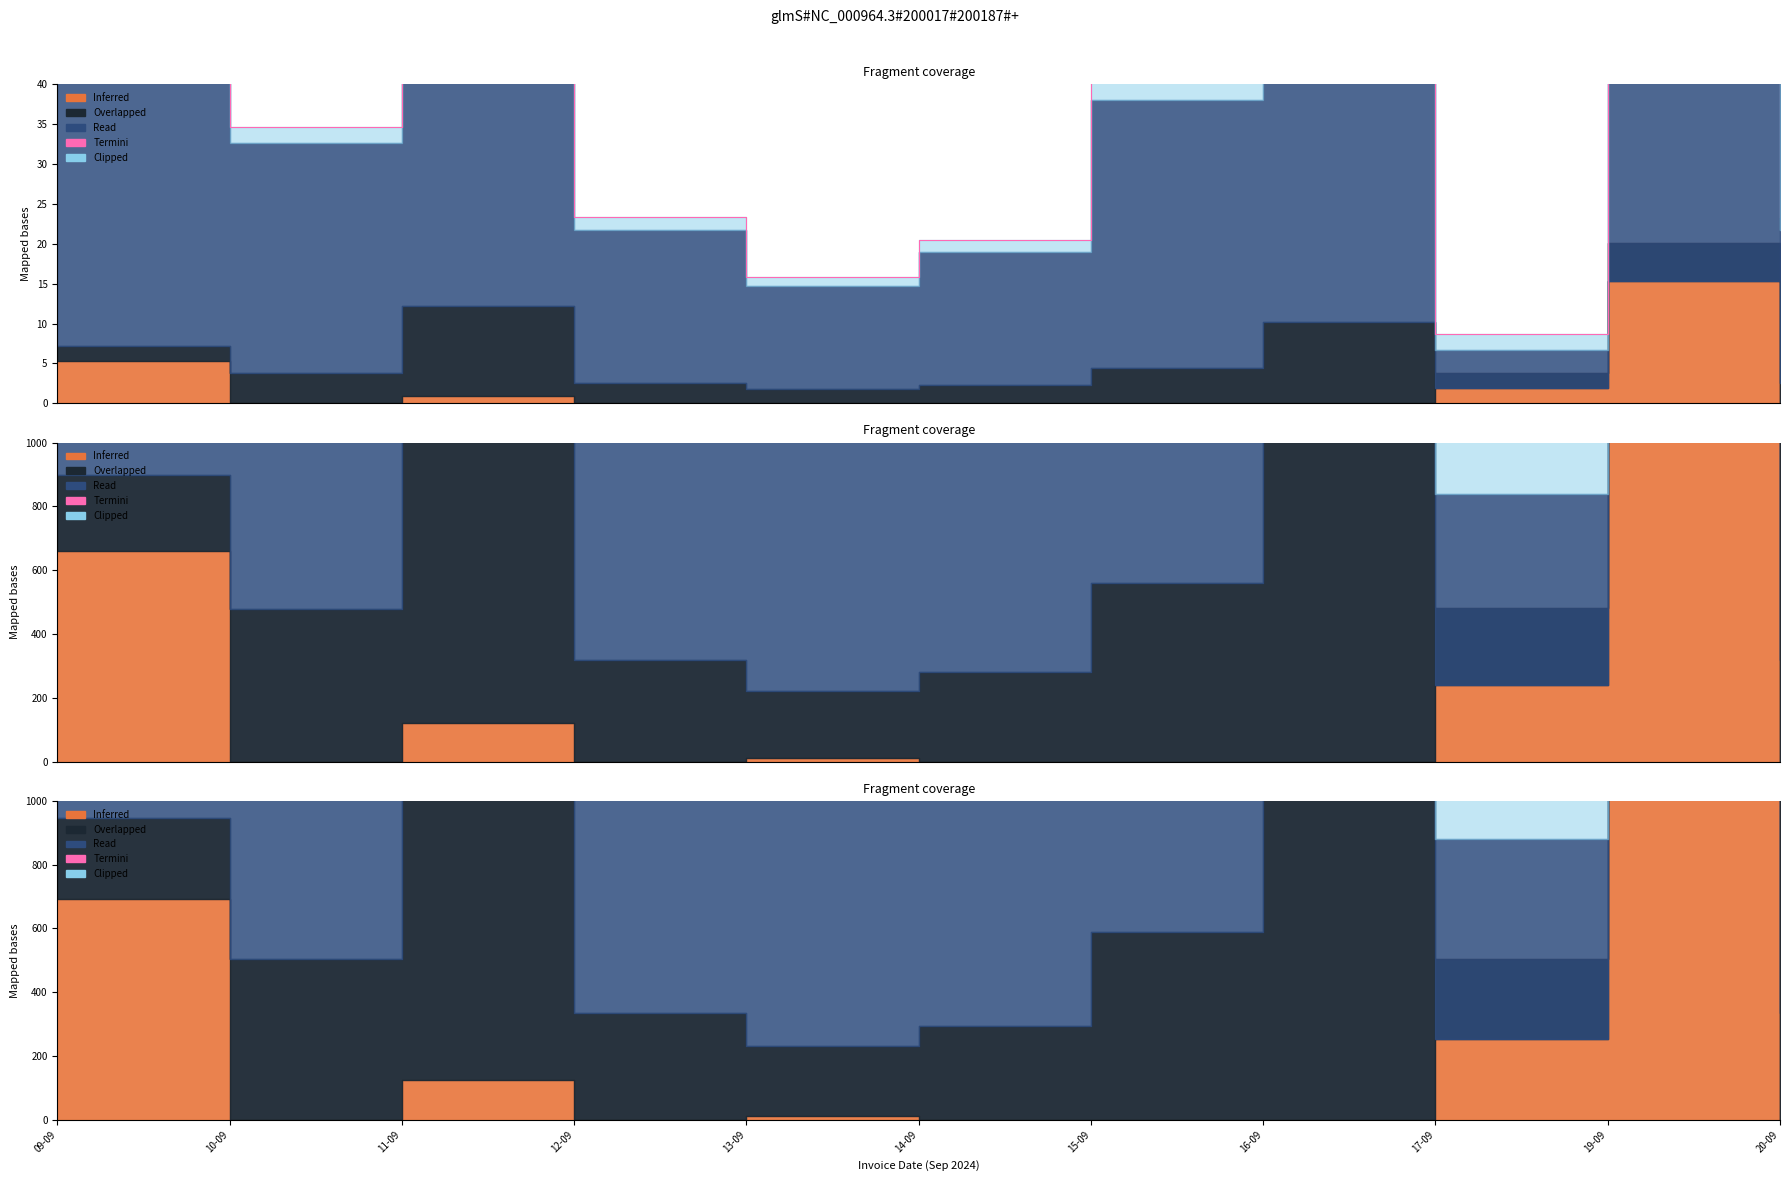

Which category has the highest value across all series?

11-09